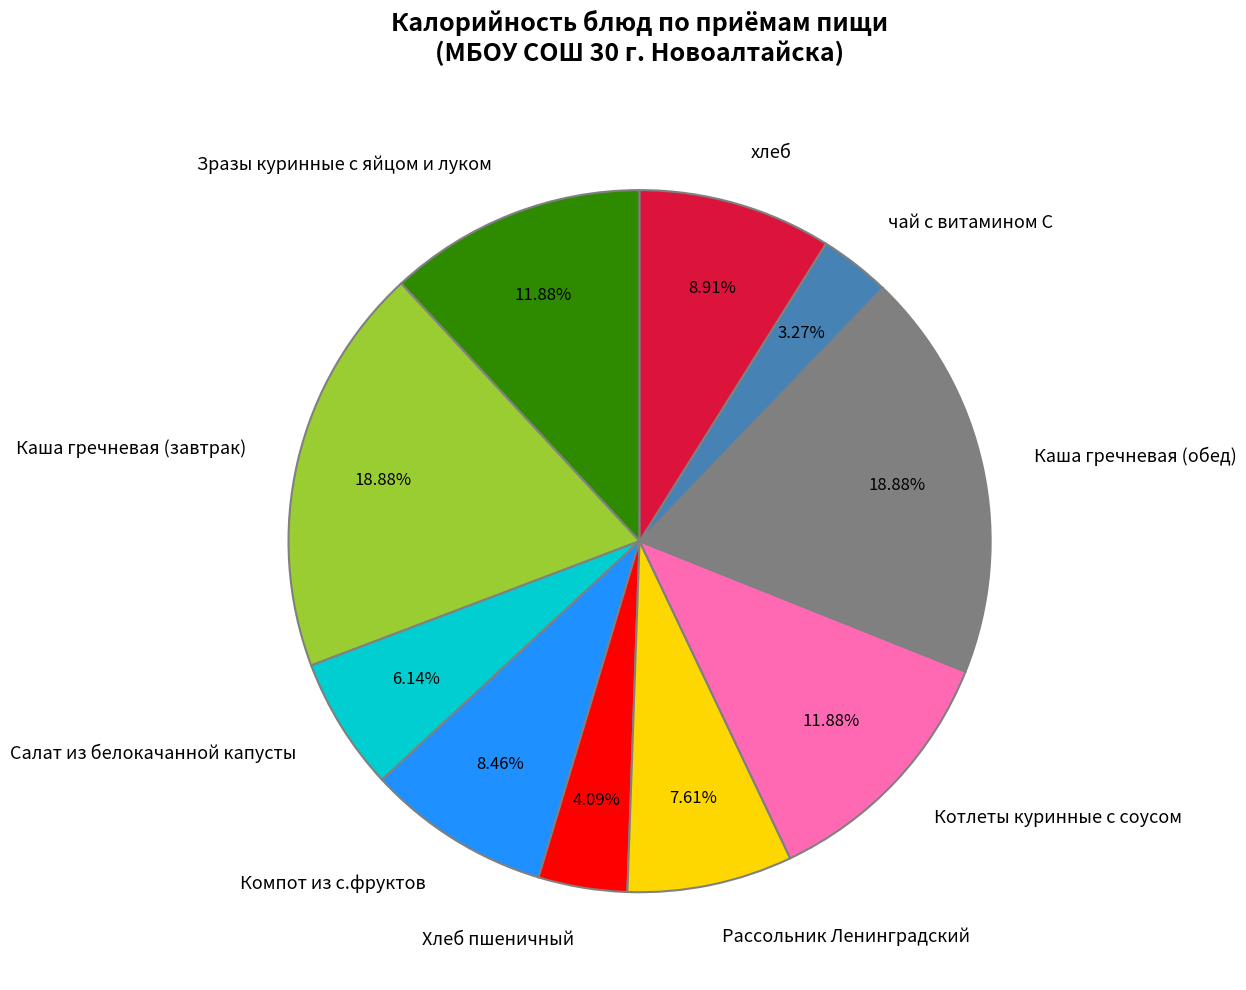

Is it true that чай с витамином С is 3% of the pie?

True